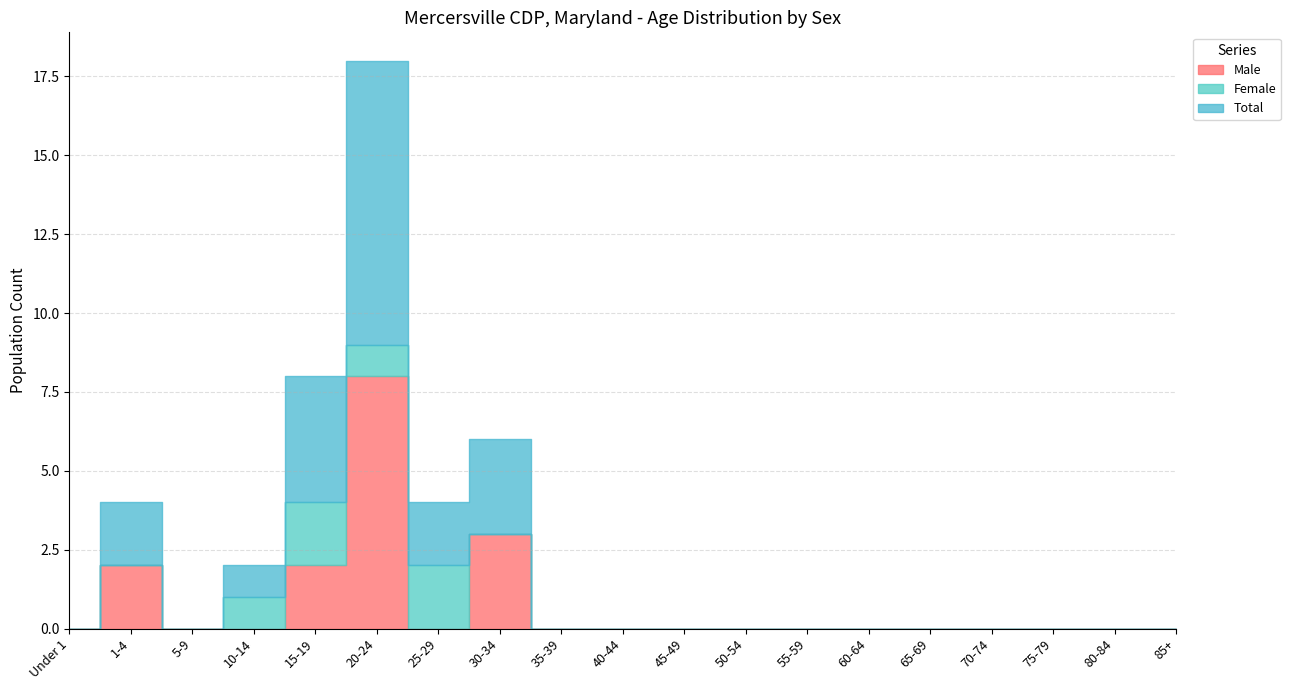

In Total, how many points are lower than both neighbors (excluding endpoints)?

2